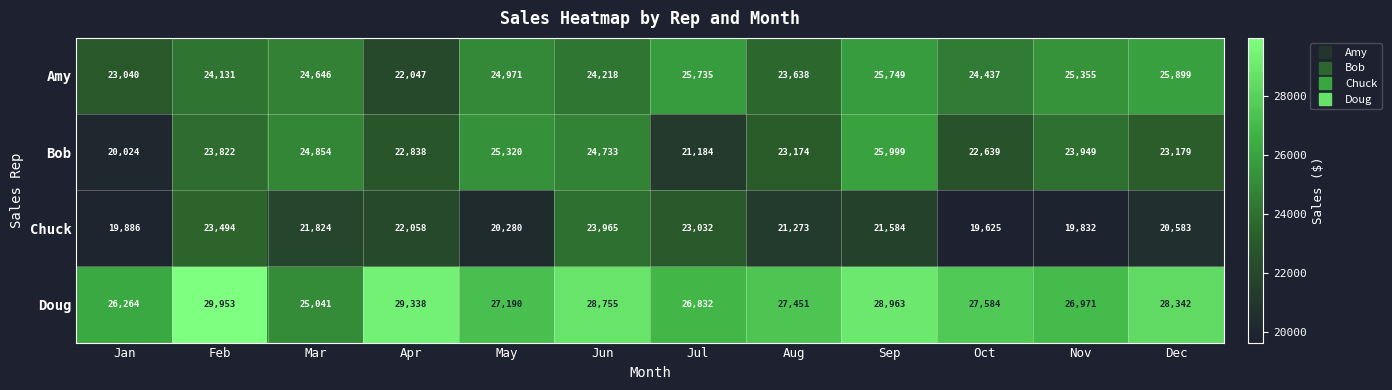

What is the sum of all Bob values?

281715